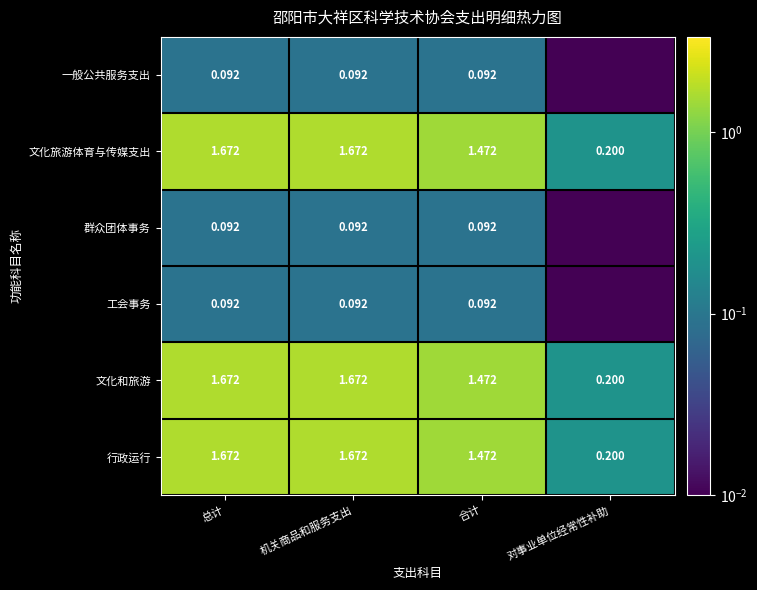

Where is 文化和旅游 nearest to the value 0?

对事业单位经常性补助